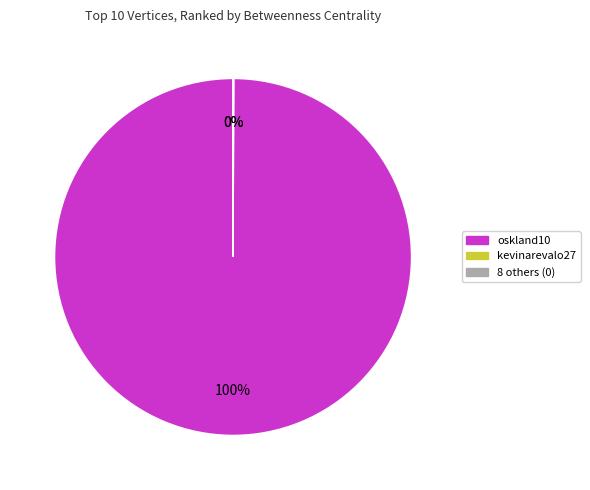

Which slice is the largest?

oskland10